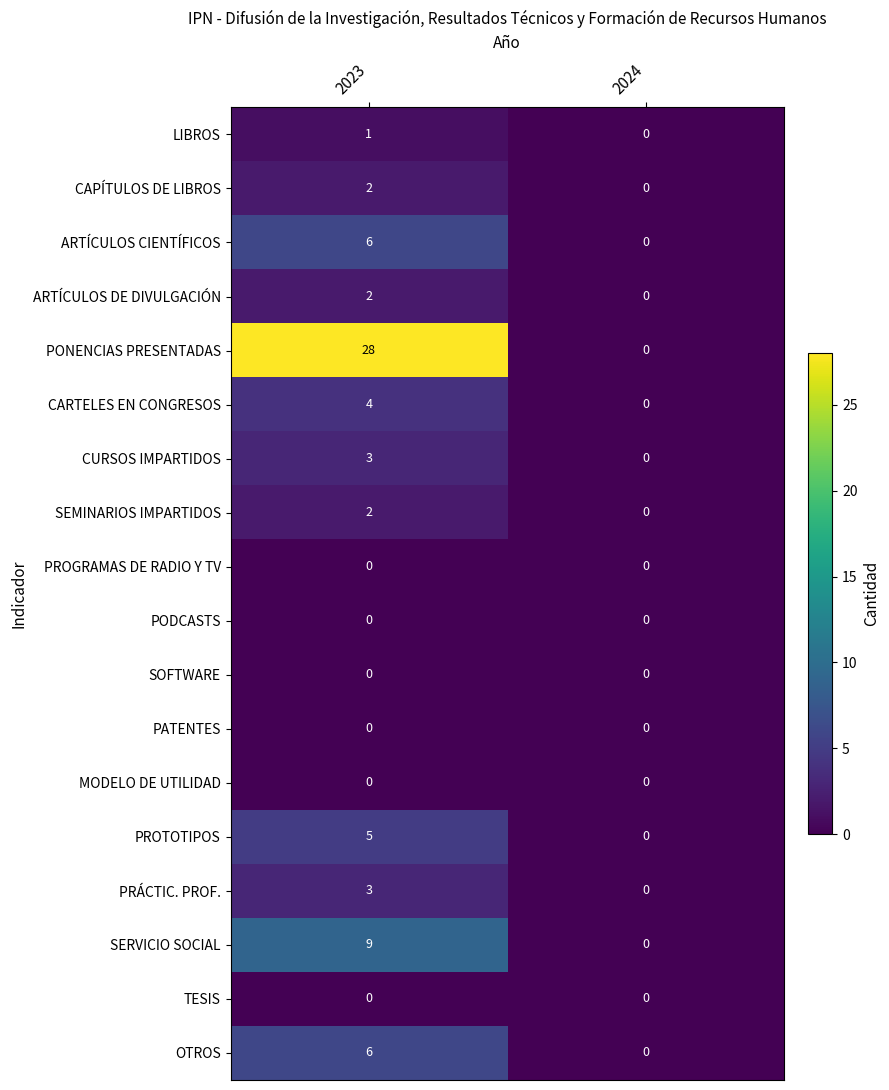

The value of ARTÍCULOS CIENTÍFICOS at 2023 is 6. True or false?

True